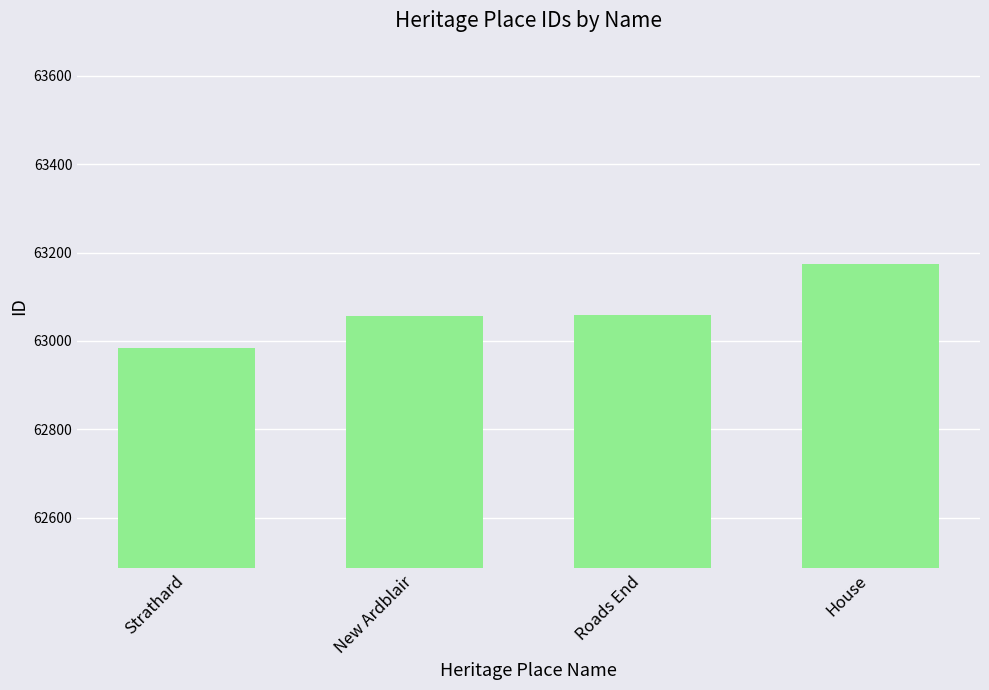

What is the smallest value displayed?

62985